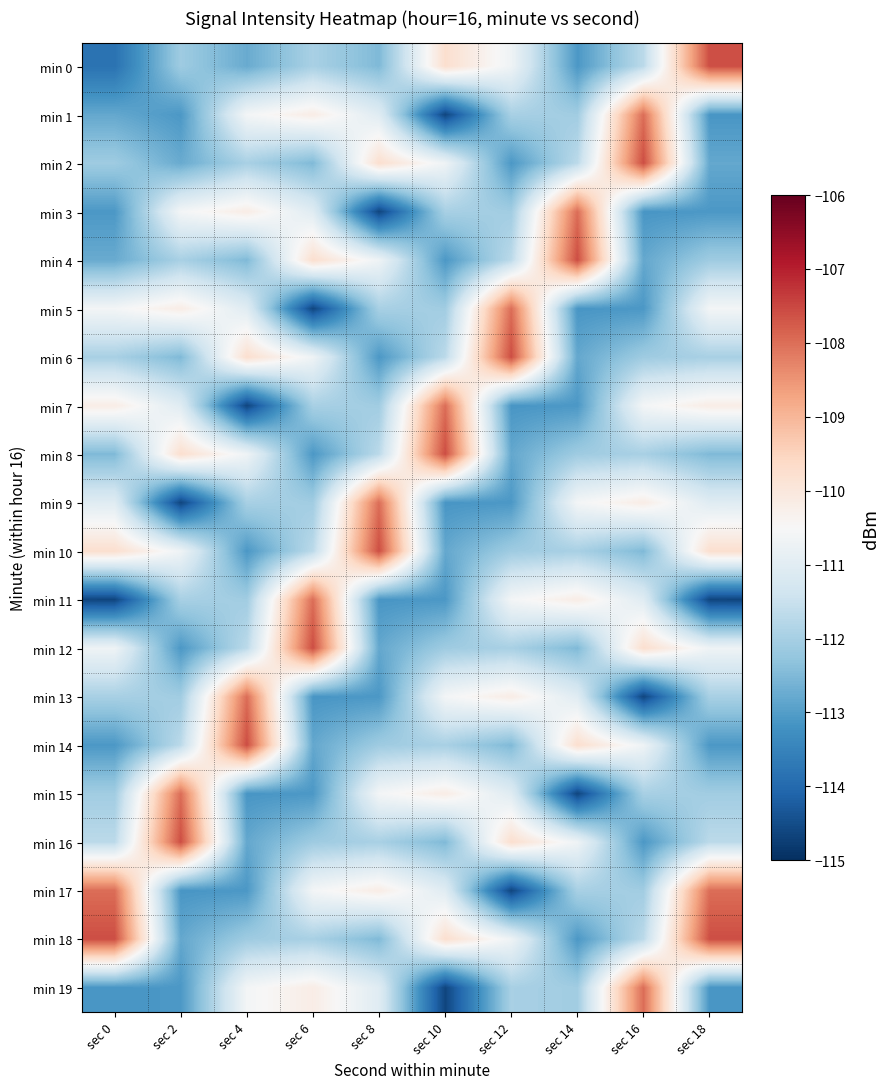

Reading left to right, transcribe all the data shown in this chart.

min 0: sec 0=-113.8	sec 2=-112.1	sec 4=-112.8	sec 6=-112.0	sec 8=-112.5	sec 10=-109.8	sec 12=-110.7	sec 14=-113.1	sec 16=-111.7	sec 18=-107.6
min 1: sec 0=-112.8	sec 2=-113.1	sec 4=-110.6	sec 6=-110.2	sec 8=-111.0	sec 10=-114.6	sec 12=-112.0	sec 14=-112.1	sec 16=-108.0	sec 18=-113.1
min 2: sec 0=-112.1	sec 2=-112.8	sec 4=-112.0	sec 6=-112.5	sec 8=-109.8	sec 10=-110.7	sec 12=-113.1	sec 14=-111.7	sec 16=-107.6	sec 18=-112.8
min 3: sec 0=-113.1	sec 2=-110.6	sec 4=-110.2	sec 6=-111.0	sec 8=-114.6	sec 10=-112.0	sec 12=-112.1	sec 14=-108.0	sec 16=-113.1	sec 18=-113.1
min 4: sec 0=-112.8	sec 2=-112.0	sec 4=-112.5	sec 6=-109.8	sec 8=-110.7	sec 10=-113.1	sec 12=-111.7	sec 14=-107.6	sec 16=-112.8	sec 18=-112.1
min 5: sec 0=-110.6	sec 2=-110.2	sec 4=-111.0	sec 6=-114.6	sec 8=-112.0	sec 10=-112.1	sec 12=-108.0	sec 14=-113.1	sec 16=-113.1	sec 18=-110.6
min 6: sec 0=-112.0	sec 2=-112.5	sec 4=-109.8	sec 6=-110.7	sec 8=-113.1	sec 10=-111.7	sec 12=-107.6	sec 14=-112.8	sec 16=-112.1	sec 18=-112.0
min 7: sec 0=-110.2	sec 2=-111.0	sec 4=-114.6	sec 6=-112.0	sec 8=-112.1	sec 10=-108.0	sec 12=-113.1	sec 14=-113.1	sec 16=-110.6	sec 18=-110.2
min 8: sec 0=-112.5	sec 2=-109.8	sec 4=-110.7	sec 6=-113.1	sec 8=-111.7	sec 10=-107.6	sec 12=-112.8	sec 14=-112.1	sec 16=-112.0	sec 18=-112.5
min 9: sec 0=-111.0	sec 2=-114.6	sec 4=-112.0	sec 6=-112.1	sec 8=-108.0	sec 10=-113.1	sec 12=-113.1	sec 14=-110.6	sec 16=-110.2	sec 18=-111.0
min 10: sec 0=-109.8	sec 2=-110.7	sec 4=-113.1	sec 6=-111.7	sec 8=-107.6	sec 10=-112.8	sec 12=-112.1	sec 14=-112.0	sec 16=-112.5	sec 18=-109.8
min 11: sec 0=-114.6	sec 2=-112.0	sec 4=-112.1	sec 6=-108.0	sec 8=-113.1	sec 10=-113.1	sec 12=-110.6	sec 14=-110.2	sec 16=-111.0	sec 18=-114.6
min 12: sec 0=-110.7	sec 2=-113.1	sec 4=-111.7	sec 6=-107.6	sec 8=-112.8	sec 10=-112.1	sec 12=-112.0	sec 14=-112.5	sec 16=-109.8	sec 18=-110.7
min 13: sec 0=-112.0	sec 2=-112.1	sec 4=-108.0	sec 6=-113.1	sec 8=-113.1	sec 10=-110.6	sec 12=-110.2	sec 14=-111.0	sec 16=-114.6	sec 18=-112.0
min 14: sec 0=-113.1	sec 2=-111.7	sec 4=-107.6	sec 6=-112.8	sec 8=-112.1	sec 10=-112.0	sec 12=-112.5	sec 14=-109.8	sec 16=-110.7	sec 18=-113.1
min 15: sec 0=-112.1	sec 2=-108.0	sec 4=-113.1	sec 6=-113.1	sec 8=-110.6	sec 10=-110.2	sec 12=-111.0	sec 14=-114.6	sec 16=-112.0	sec 18=-112.1
min 16: sec 0=-111.7	sec 2=-107.6	sec 4=-112.8	sec 6=-112.1	sec 8=-112.0	sec 10=-112.5	sec 12=-109.8	sec 14=-110.7	sec 16=-113.1	sec 18=-111.7
min 17: sec 0=-108.0	sec 2=-113.1	sec 4=-113.1	sec 6=-110.6	sec 8=-110.2	sec 10=-111.0	sec 12=-114.6	sec 14=-112.0	sec 16=-112.1	sec 18=-108.0
min 18: sec 0=-107.6	sec 2=-112.8	sec 4=-112.1	sec 6=-112.0	sec 8=-112.5	sec 10=-109.8	sec 12=-110.7	sec 14=-113.1	sec 16=-111.7	sec 18=-107.6
min 19: sec 0=-113.1	sec 2=-113.1	sec 4=-110.6	sec 6=-110.2	sec 8=-111.0	sec 10=-114.6	sec 12=-112.0	sec 14=-112.1	sec 16=-108.0	sec 18=-113.1